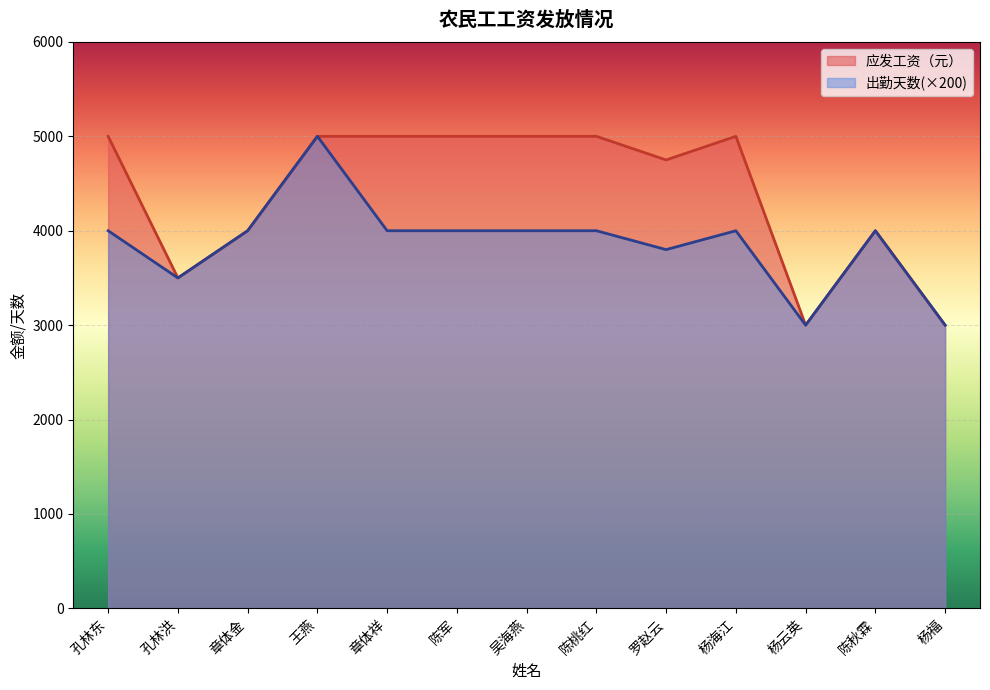

What is the sum of all 出勤天数 values?

50300